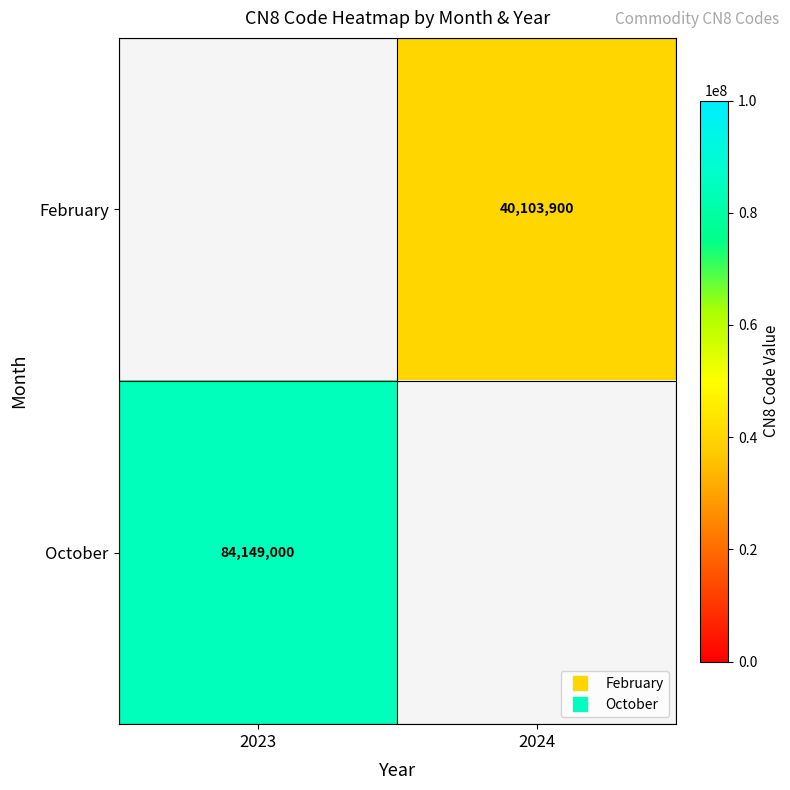

Is it true that October equals 84149000.0 at 2023?

True